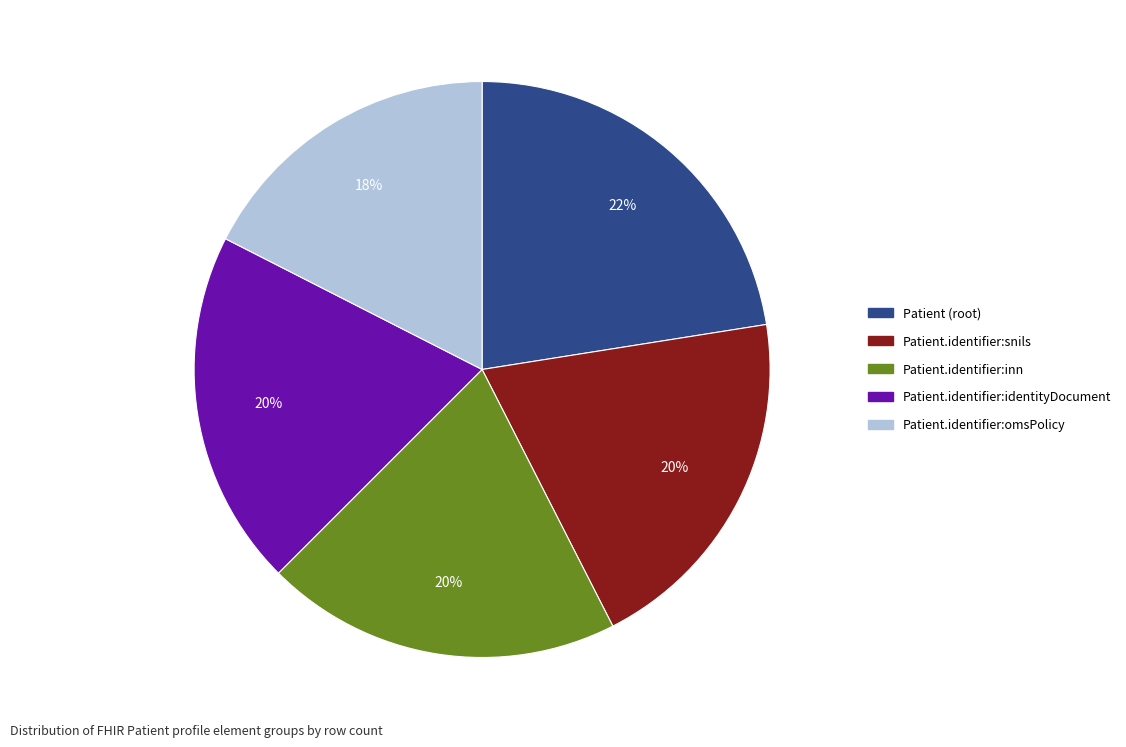

To the nearest percent, what is the average slice percentage?

20%